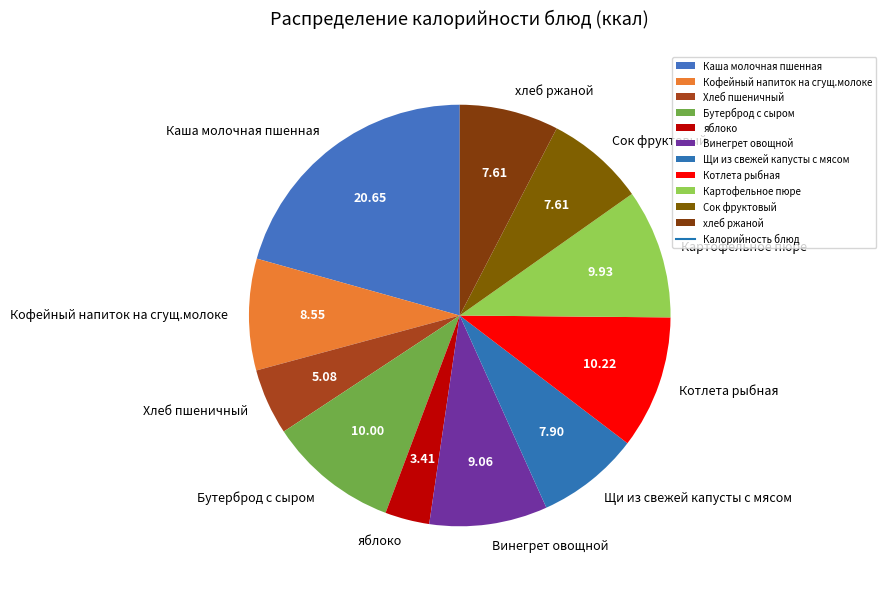

Which category has the smallest portion of the pie?

яблоко